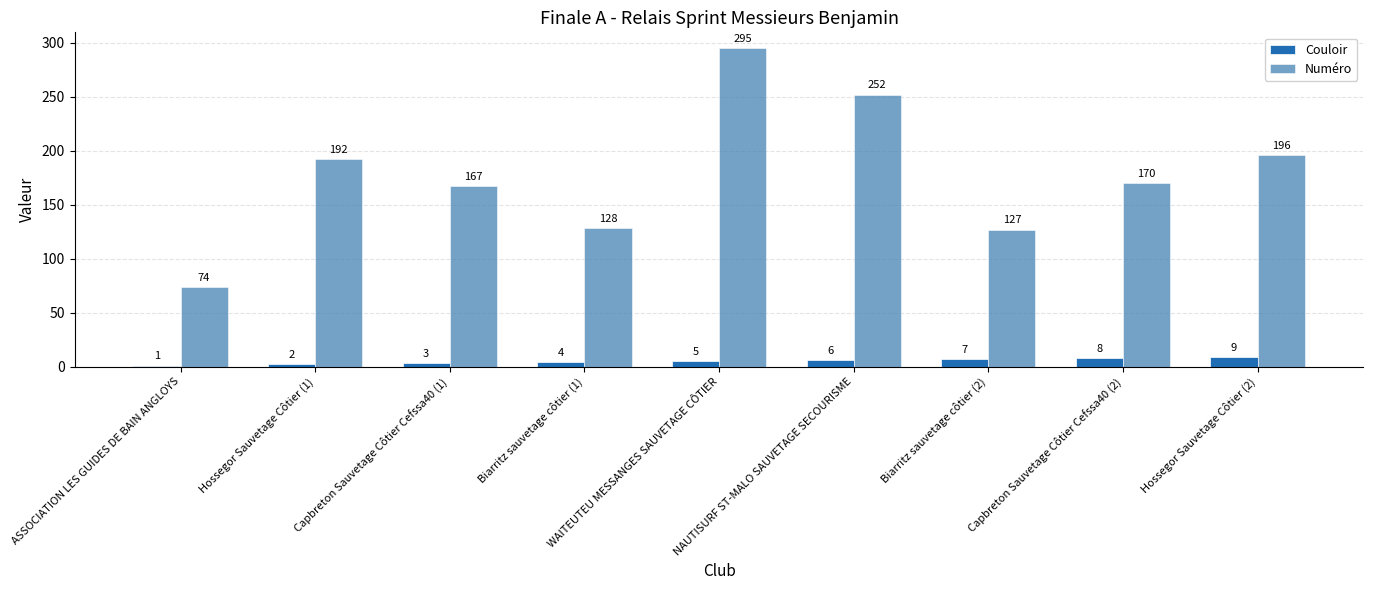

Reading right to left, what are all the values shown in this chart?

Couloir: 9	8	7	6	5	4	3	2	1
Numéro: 196	170	127	252	295	128	167	192	74